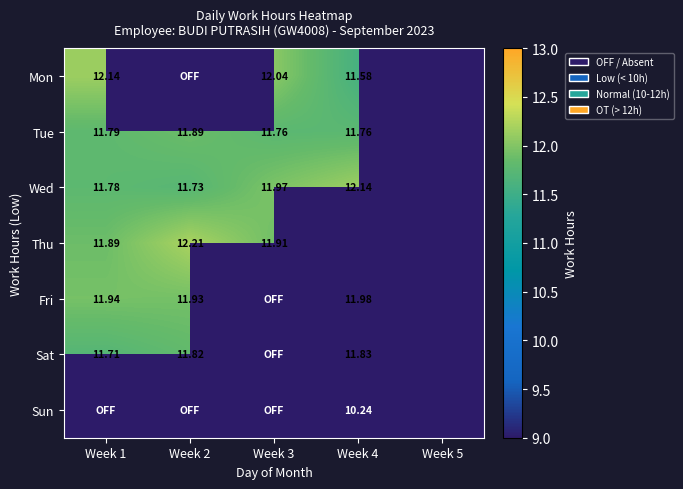

What is the total value across all series at Week 2?

59.6